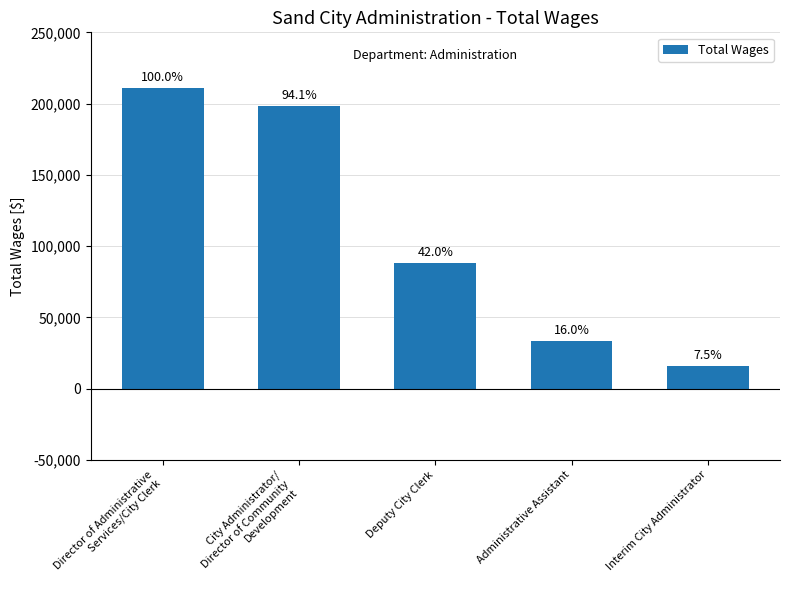

What is the greatest value displayed?

210933